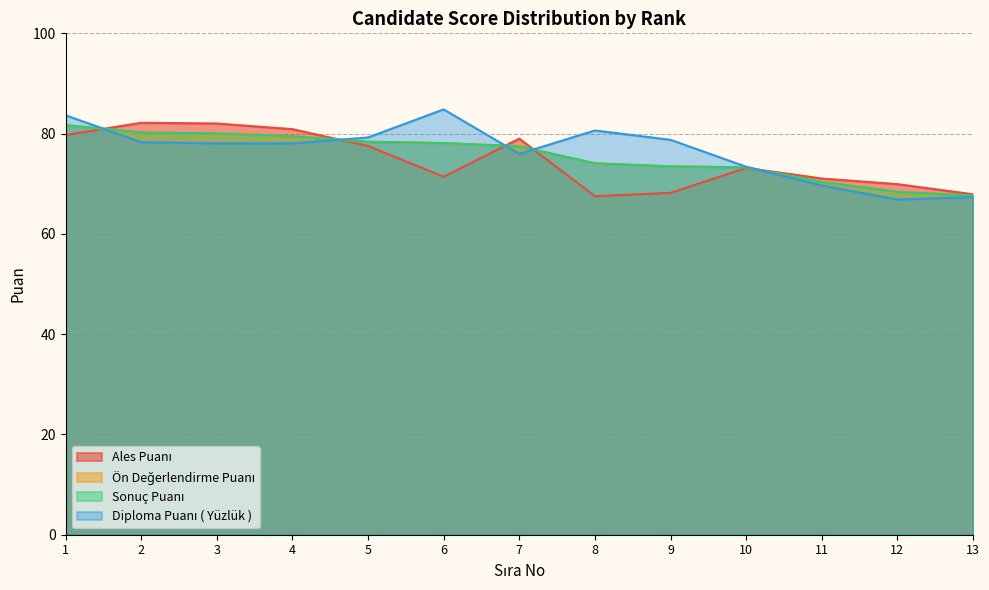

Reading left to right, transcribe all the data shown in this chart.

Ales Puanı: 79.7	82.2	82.0	80.9	77.5	71.4	79.0	67.5	68.2	73.2	71.0	69.9	67.9
Ön Değerlendirme Puanı: 81.7	80.2	80.0	79.5	78.4	78.1	77.5	74.1	73.5	73.3	70.4	68.4	67.6
Sonuç Puanı: 81.7	80.2	80.0	79.5	78.4	78.1	77.5	74.1	73.5	73.3	70.4	68.4	67.6
Diploma Puanı ( Yüzlük ): 83.7	78.3	78.1	78.1	79.2	84.8	76.0	80.6	78.8	73.4	69.7	66.9	67.3